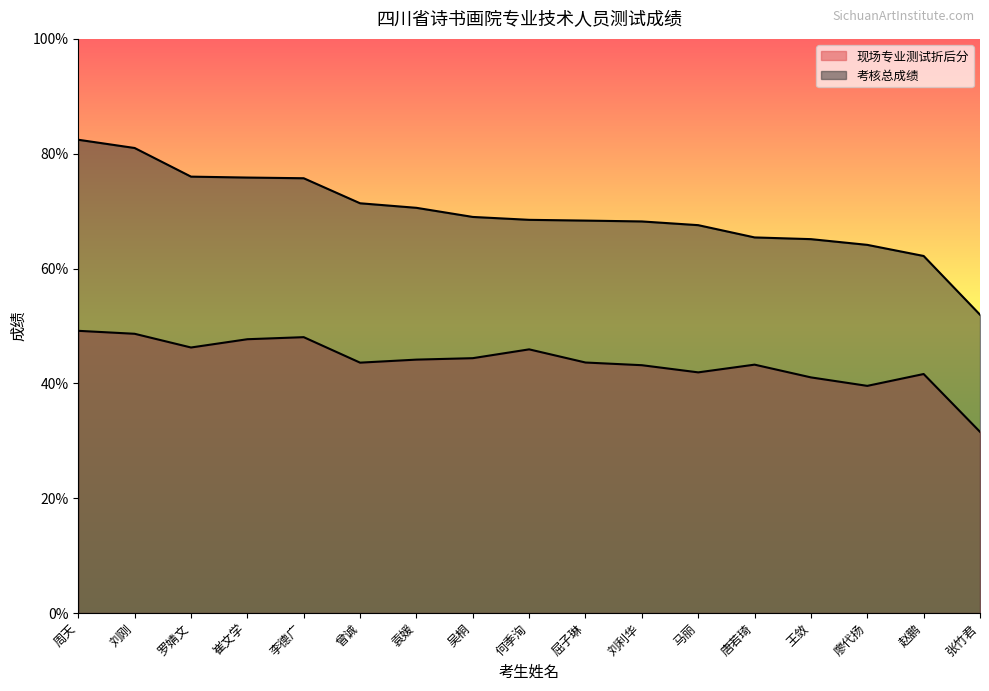

Is it true that 考核总成绩 equals 123.0 at 刘刚?

False